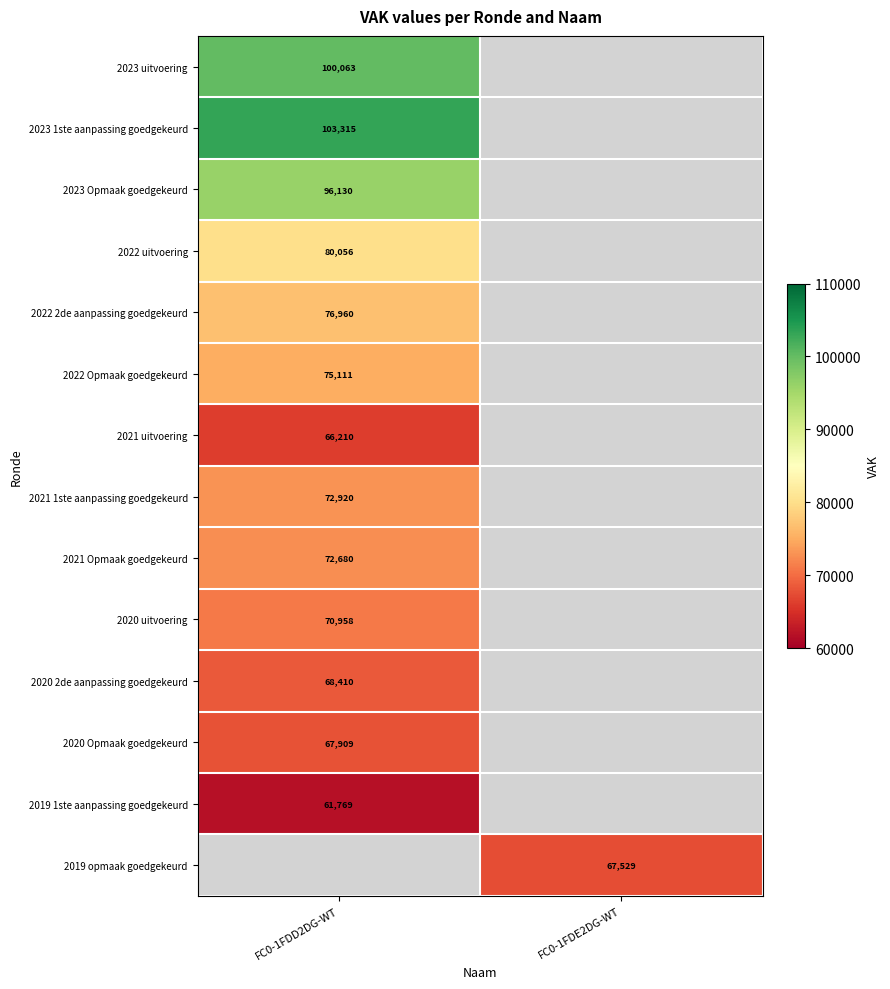

The 2021 uitvoering series shows 106304 at FC0-1FDD2DG-WT. True or false?

False